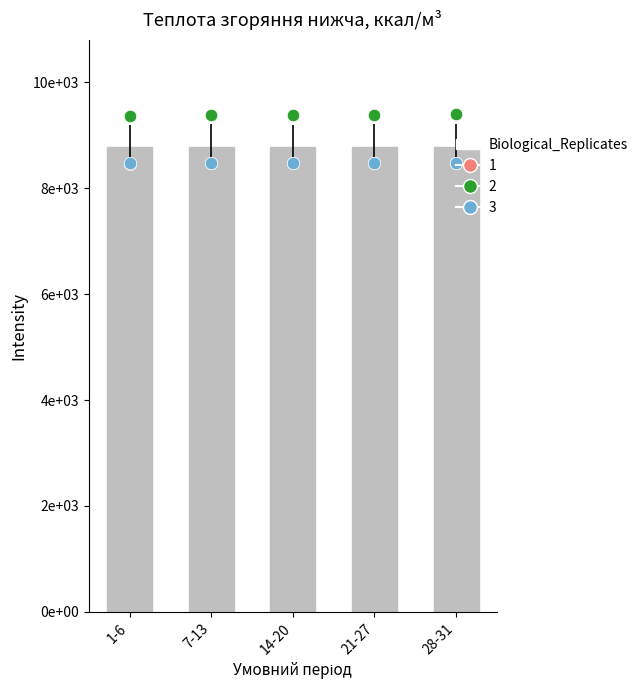

At which category is the sum across all series the highest?

28-31